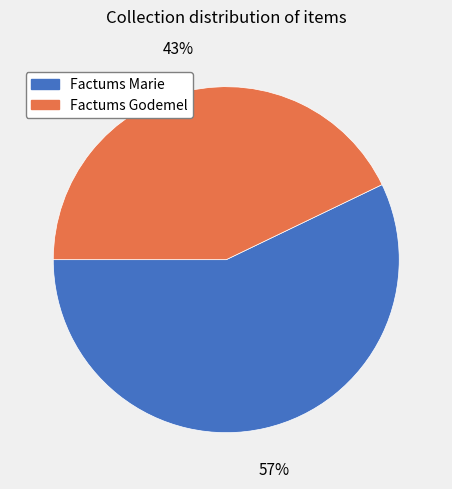

Is there any slice that represents more than half of the pie?

Yes